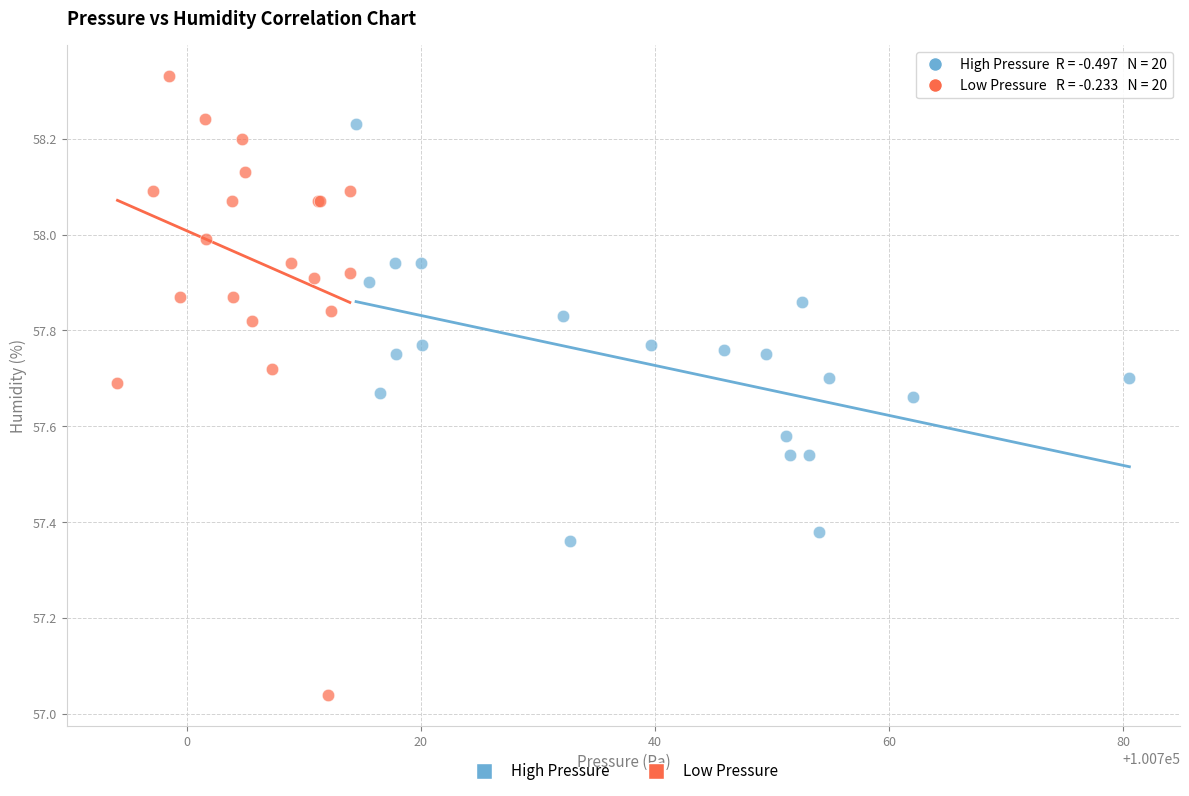

Which series contains the highest Y value?

Low Pressure